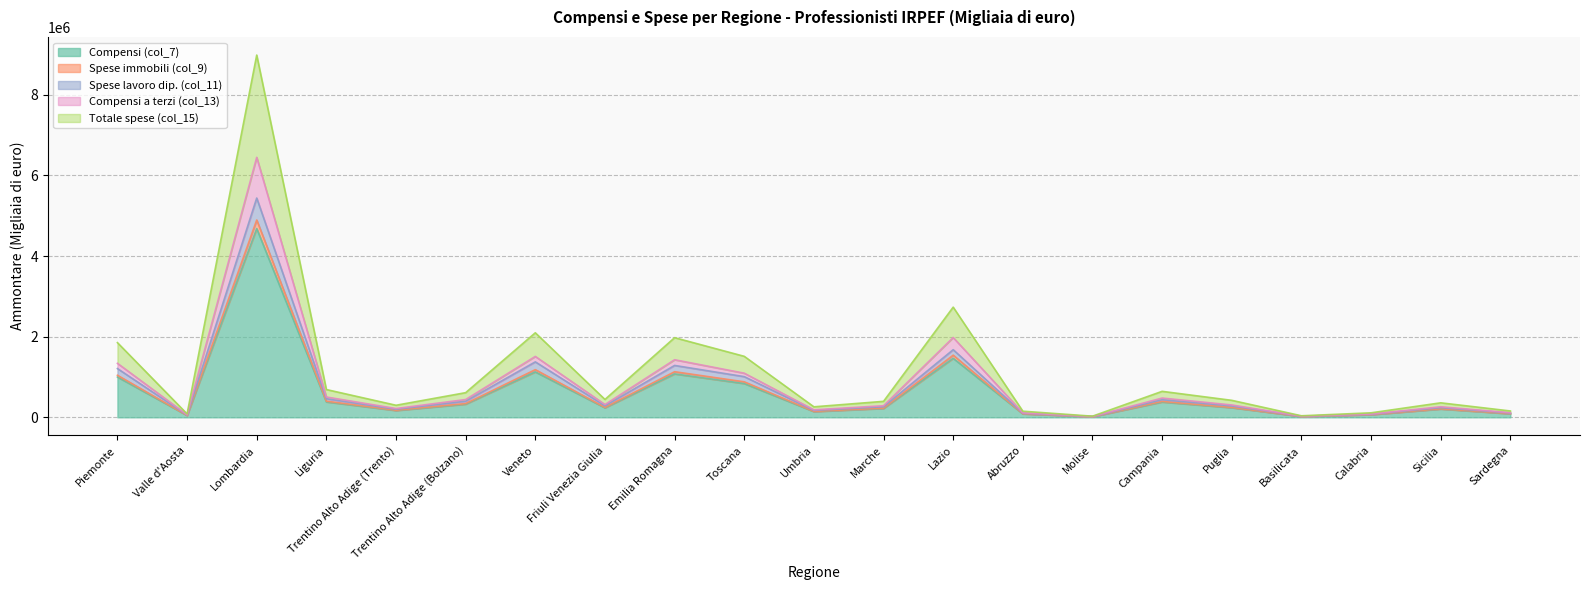

What is the greatest value displayed?

8987041